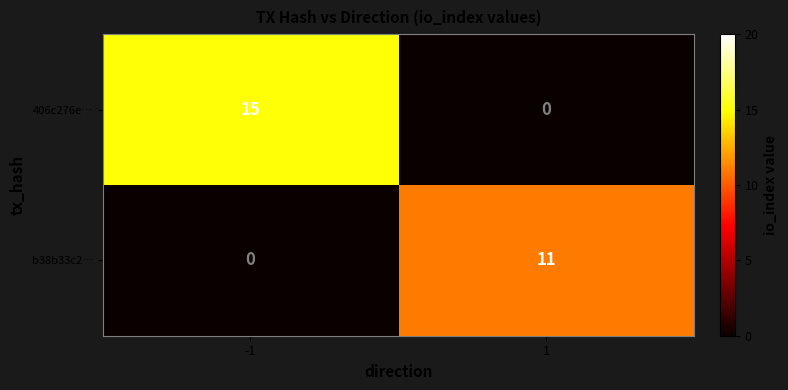

The 406c276e… series shows 5 at -1. True or false?

False